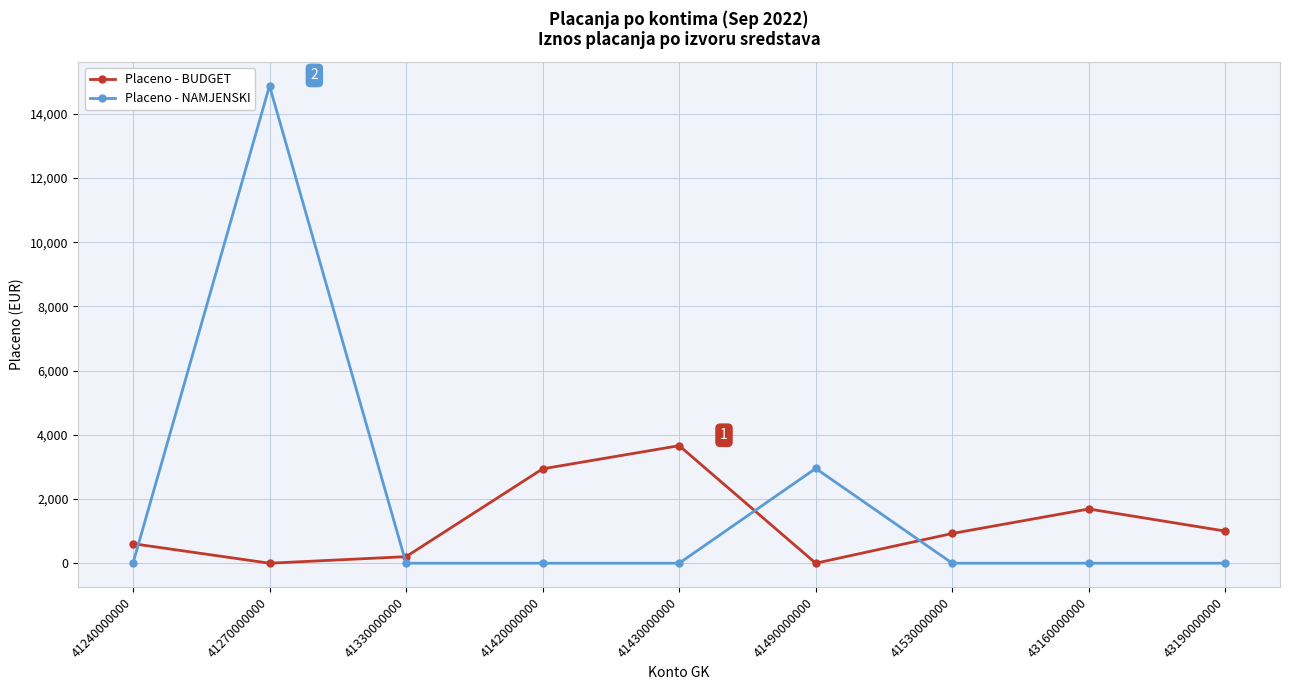

Where do Placeno - NAMJENSKI and Placeno - BUDGET first cross each other?

41240000000 and 41270000000